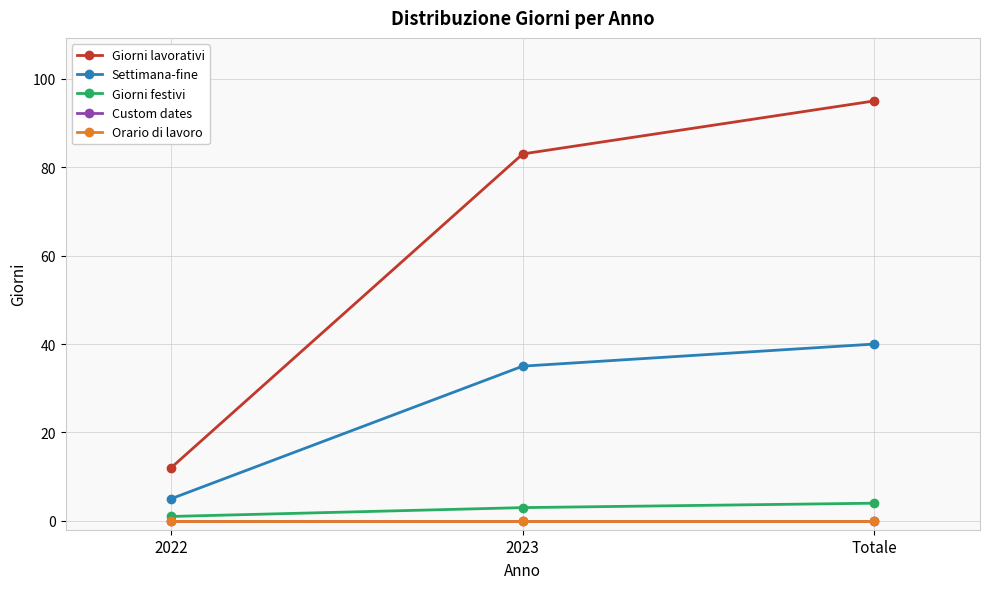

What is the spread (max minus min) of values at 2022?

12